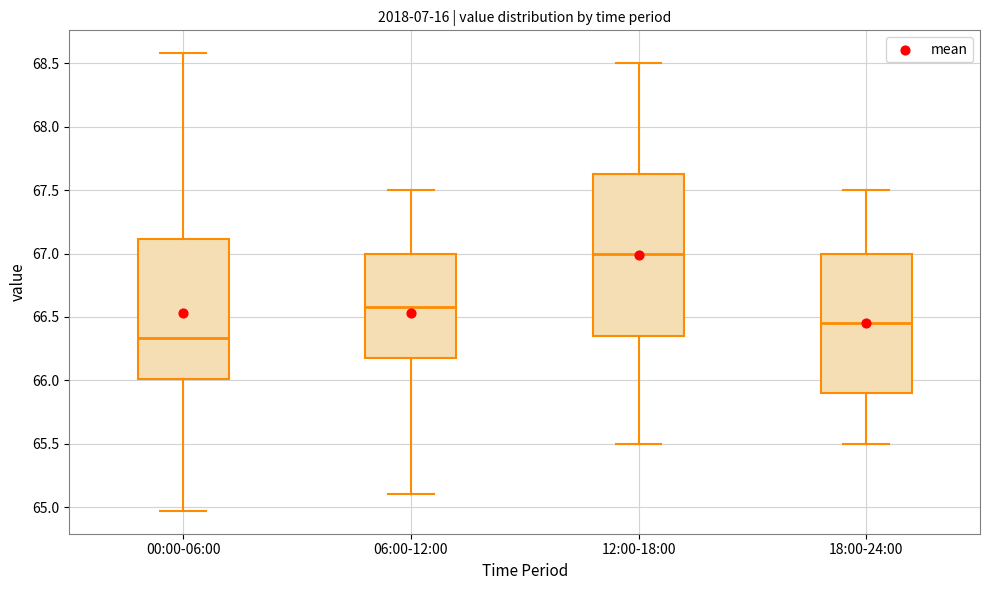

Which box's median line is the highest?

12:00-18:00